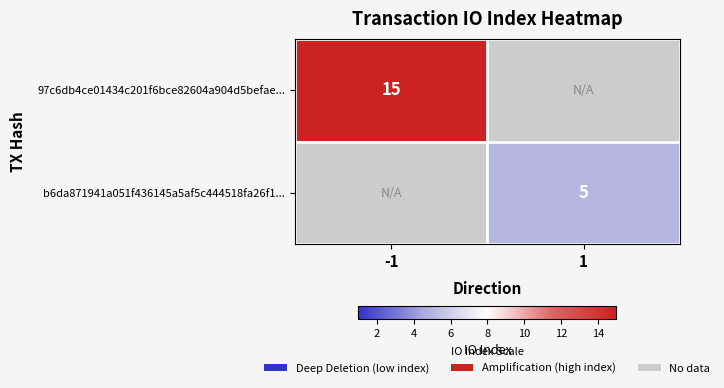

True or false: b6da871941a051f436145a5af5c444518fa26f1... has a value of 3 at 1.

False